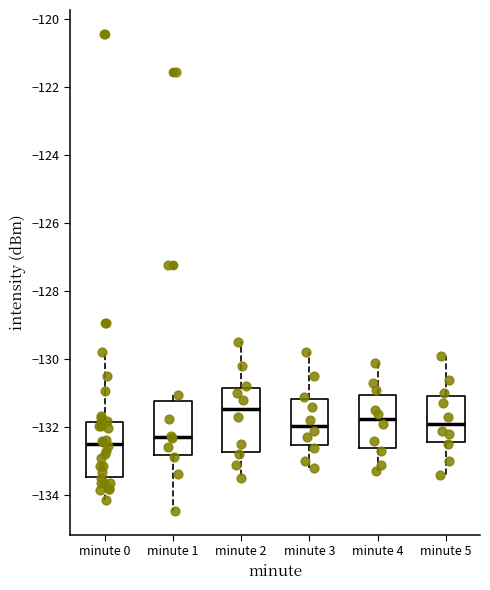

Reading left to right, read every box against the y-axis: the position of its median line, the range the box covers, and the ends of its whiskers. The values are not printed on the chart, so give them approximately, as read against the axis.

minute 0: median -132.4, box -133.4 to -131.8, whiskers -134.2 to -129.8
minute 1: median -132.2, box -132.8 to -131.2, whiskers -134.4 to -131.0
minute 2: median -131.4, box -132.8 to -130.8, whiskers -133.4 to -129.4
minute 3: median -132.0, box -132.6 to -131.2, whiskers -133.2 to -129.8
minute 4: median -131.8, box -132.6 to -131.0, whiskers -133.2 to -130.0
minute 5: median -131.8, box -132.4 to -131.0, whiskers -133.4 to -129.8